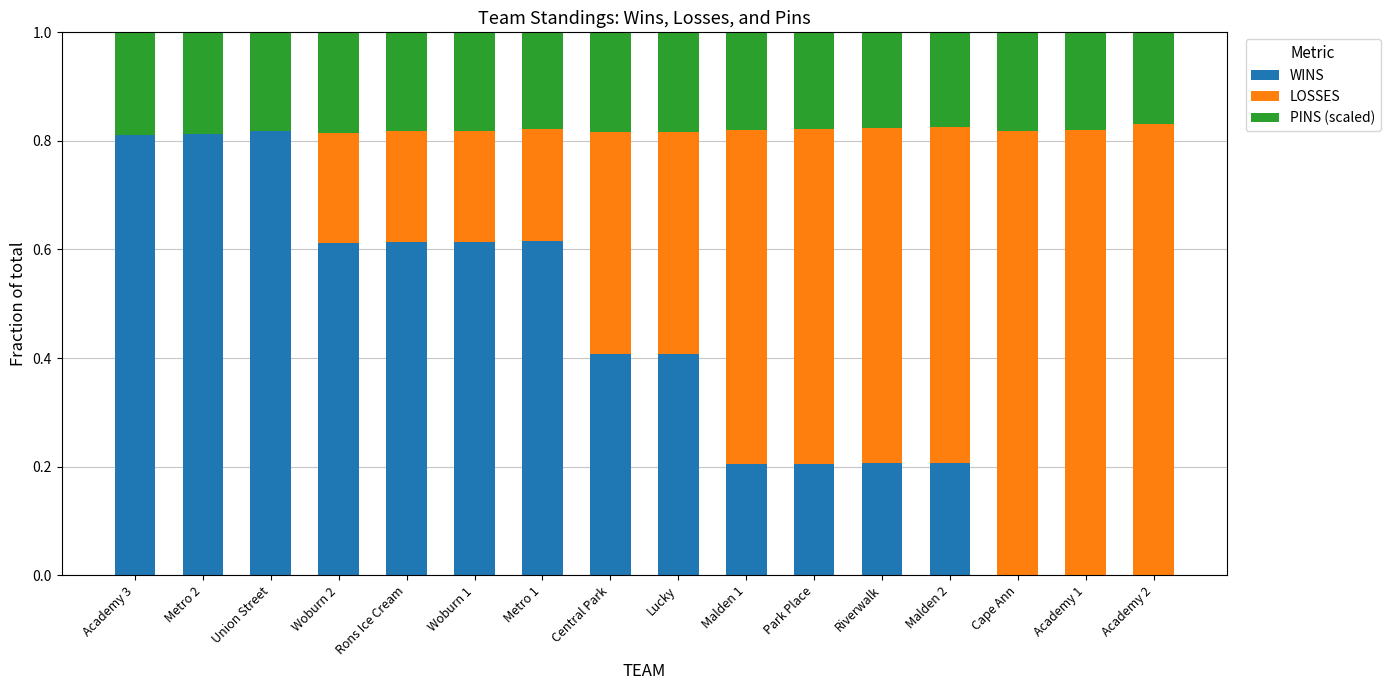

What are all the series names shown in the legend?

WINS, LOSSES, PINS (scaled)